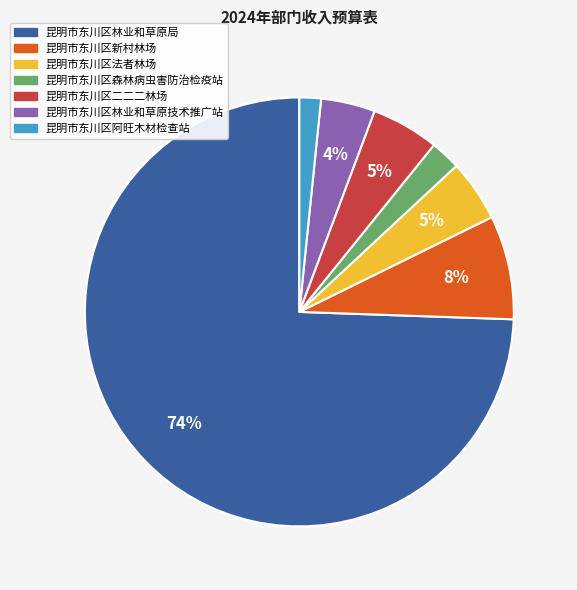

To the nearest percent, what is the average slice percentage?

14%